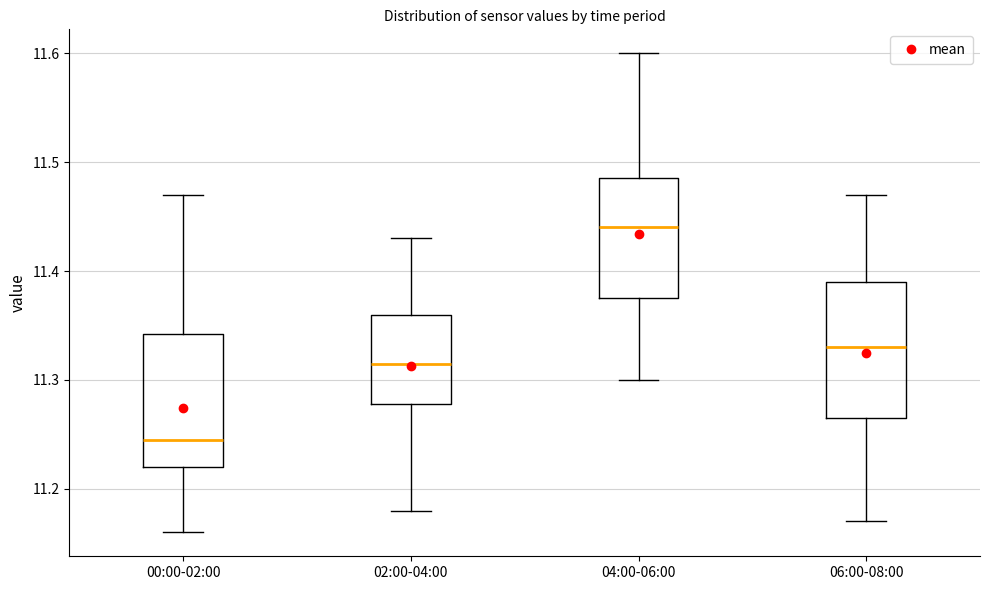

Where is the upper edge of the box for 06:00-08:00 on the y-axis? The values are not printed on the chart, so give them approximately, as read against the axis.

11.39